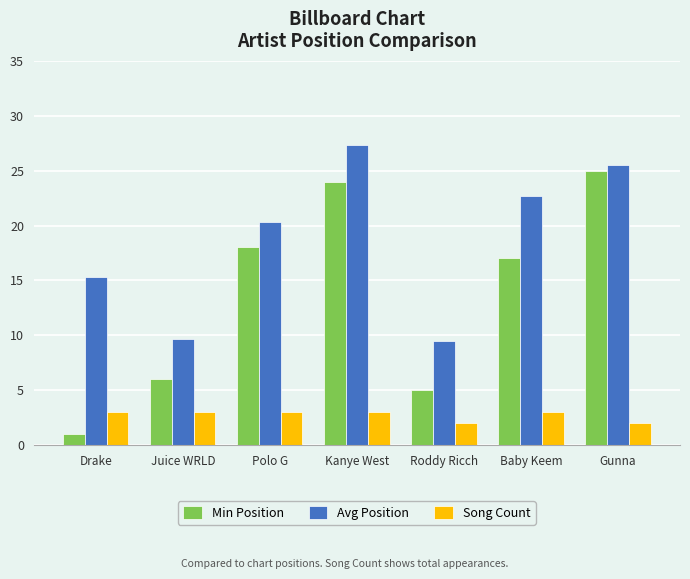

What are all the series names shown in the legend?

Min Position, Avg Position, Song Count